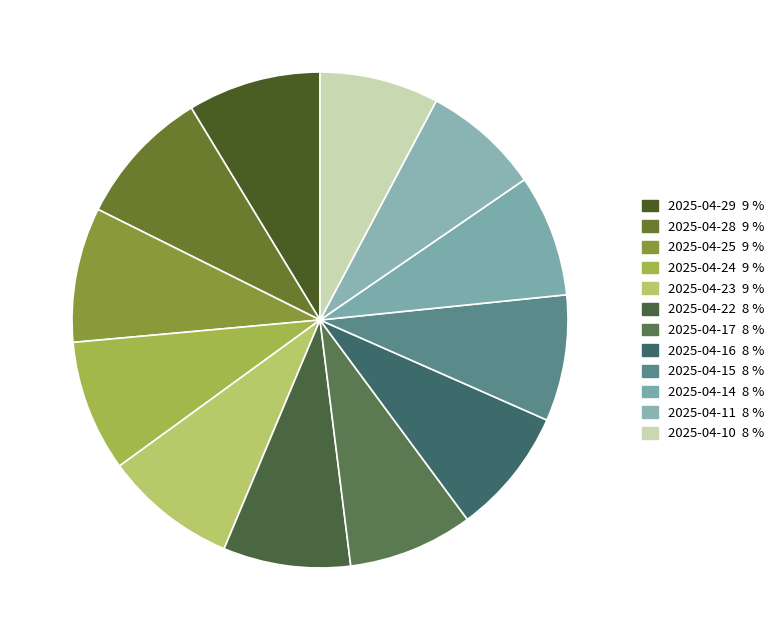

What is the largest slice in the pie chart?

2025-04-28